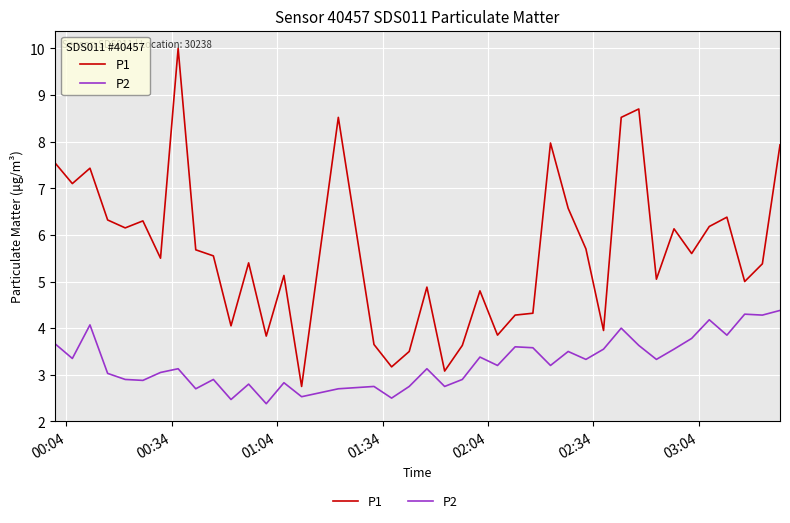

What is the maximum value for P2?

4.4